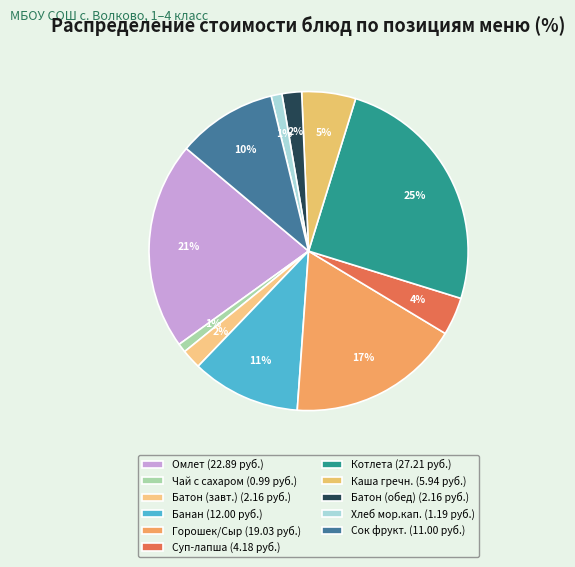

To the nearest percent, what is the average slice percentage?

9%